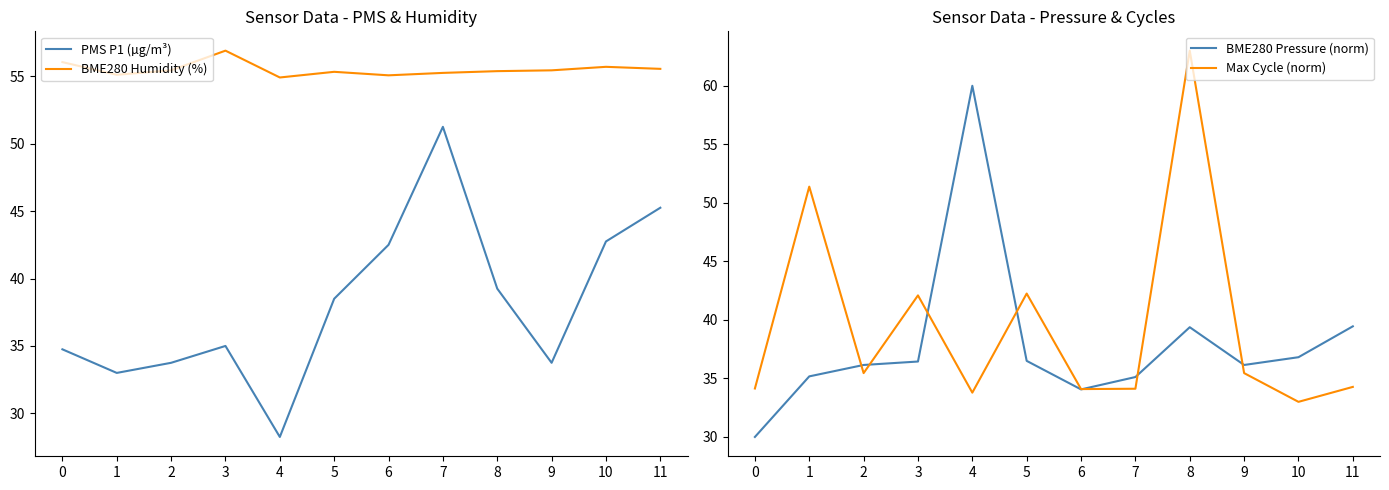

Rank the categories by BME280 Humidity (%) value from highest to lowest.

3, 0, 10, 11, 2, 9, 8, 5, 7, 1, 6, 4